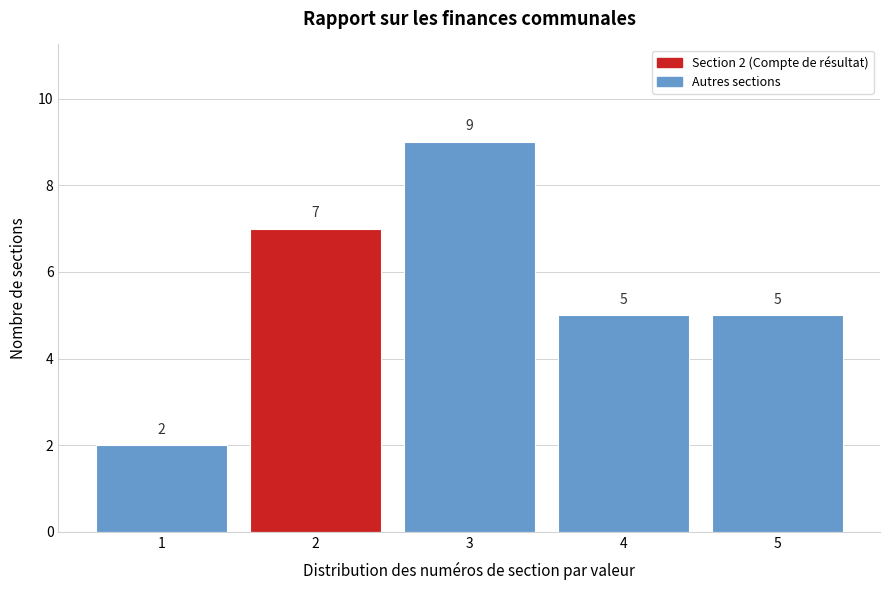

Reading left to right, list all the values displayed in this chart.

2	7	9	5	5